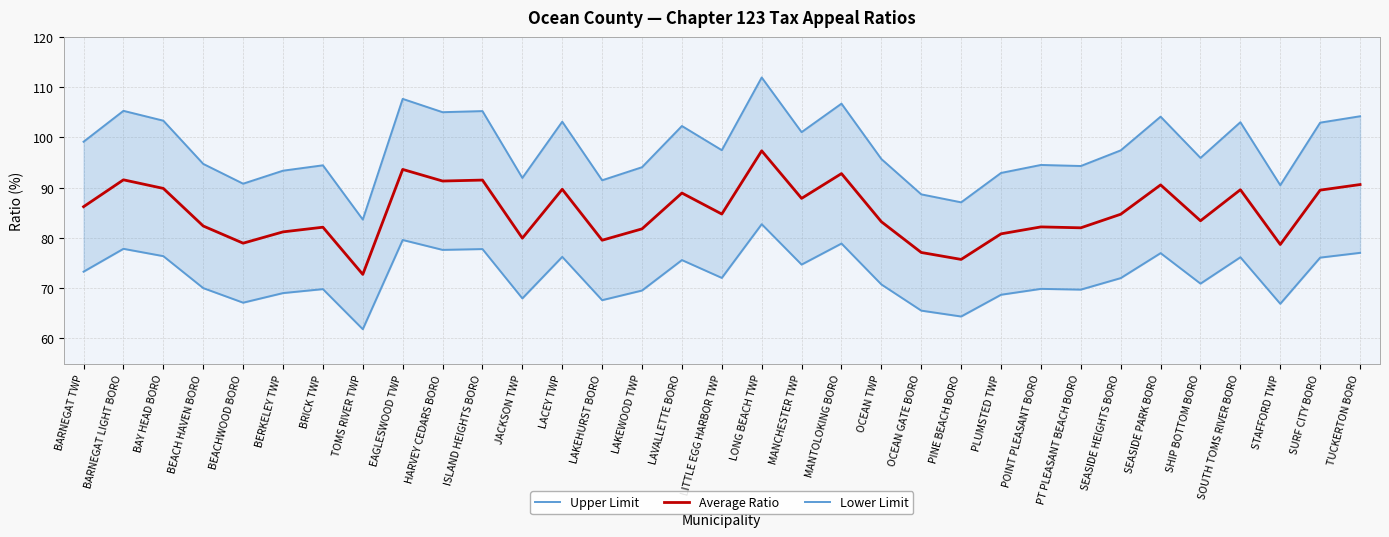

Which label corresponds to the largest value in the chart?

LONG BEACH TWP